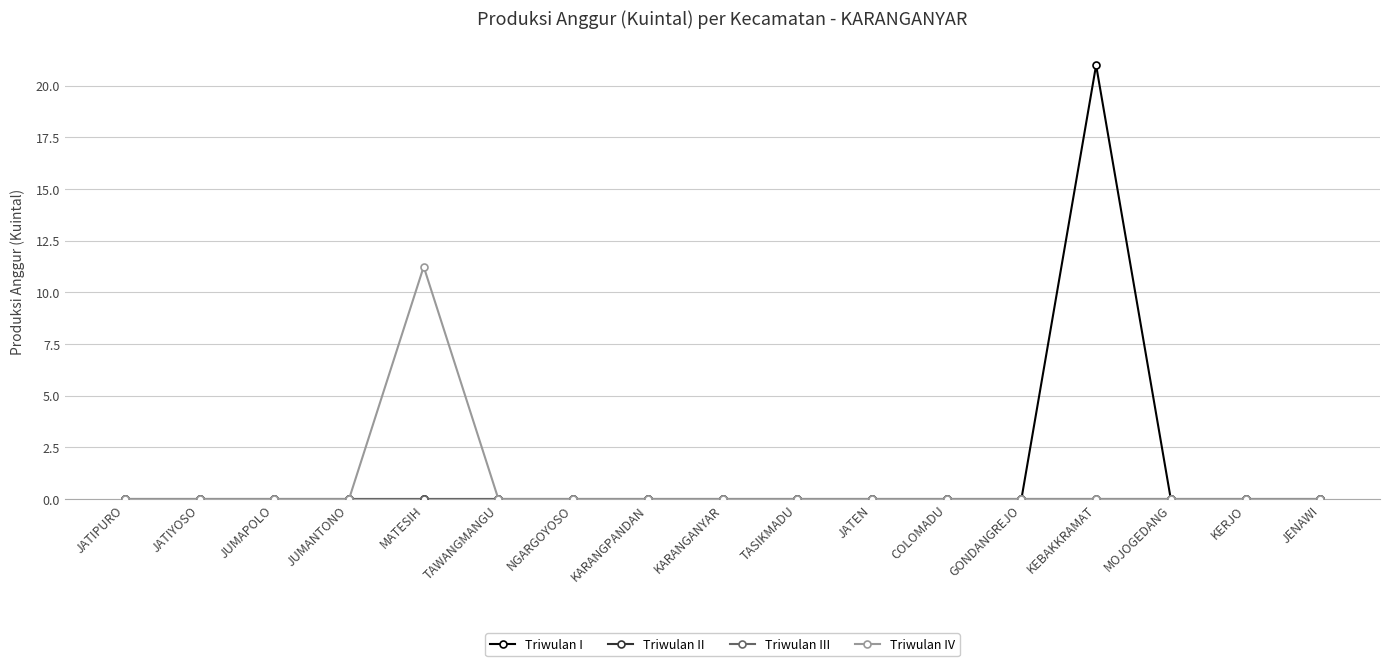

Which has a higher value, JATEN or KERJO?

JATEN